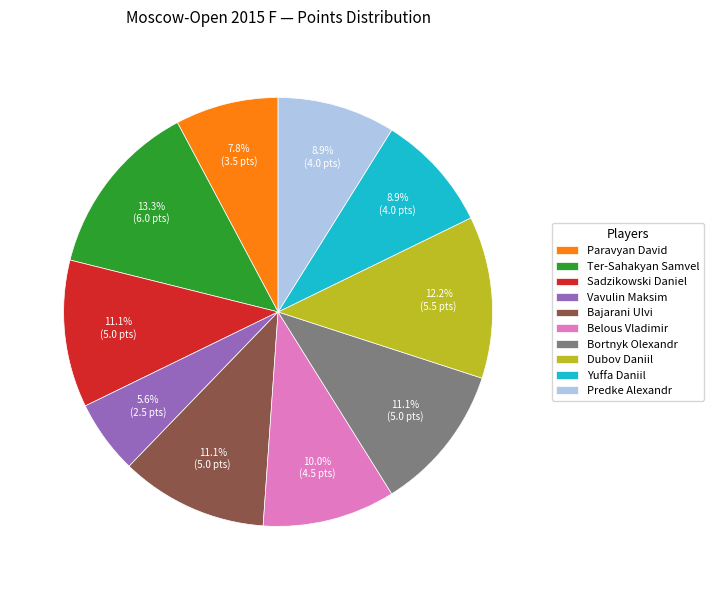

Does any single category account for the majority?

No